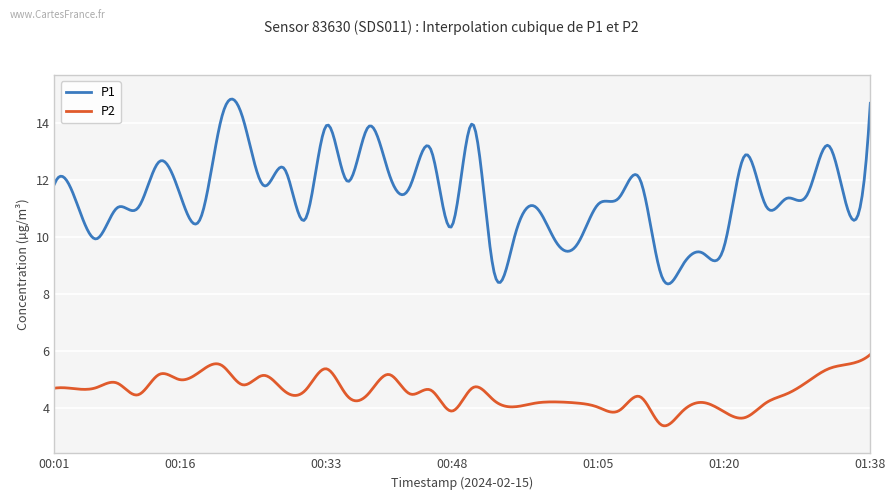

In P2, how many points are lower than both neighbors (excluding endpoints)?

12